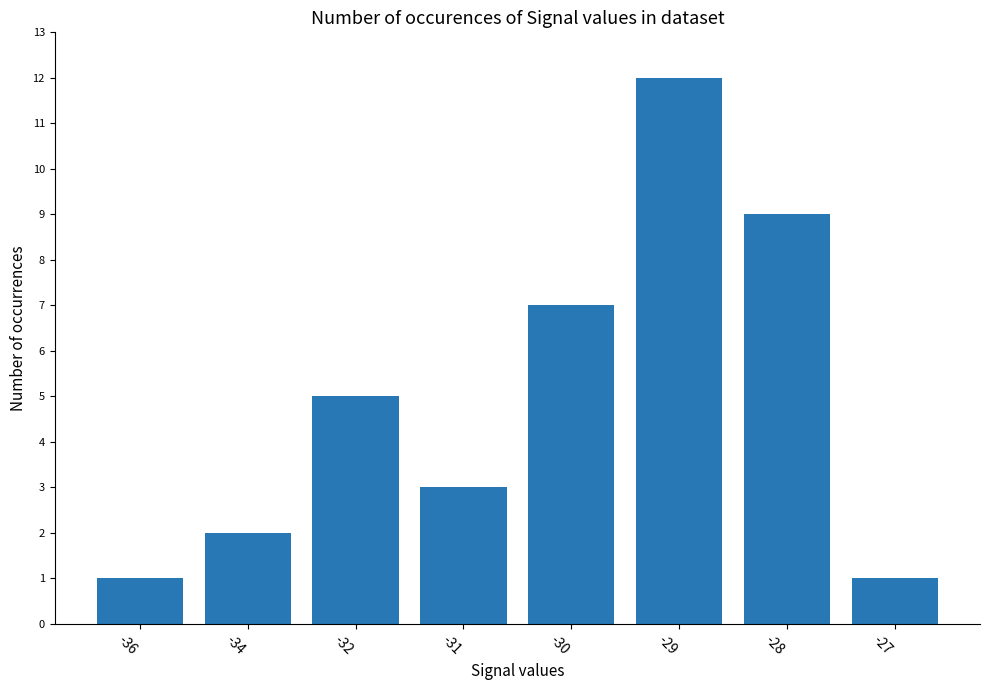

At which category does the chart reach its peak across all series?

-29